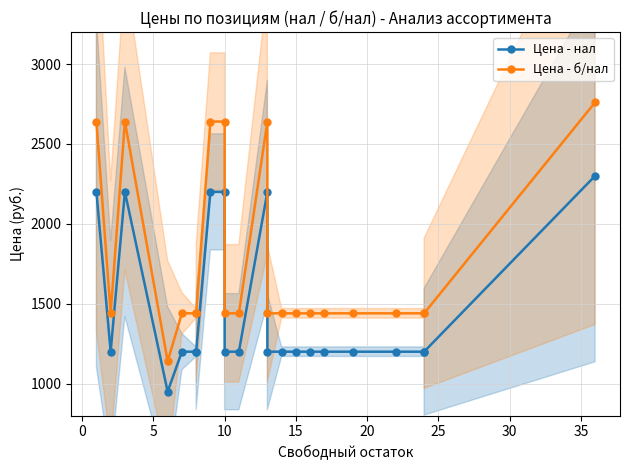

Reading left to right, transcribe all the data shown in this chart.

Цена - нал: 2200	1200	2200	950	1200	1200	1200	2200	2200	1200	1200	2200	1200	1200	1200	1200	1200	1200	1200	1200	1200	2300
Цена - б/нал: 2640	1440	2640	1140	1440	1440	1440	2640	2640	1440	1440	2640	1440	1440	1440	1440	1440	1440	1440	1440	1440	2760